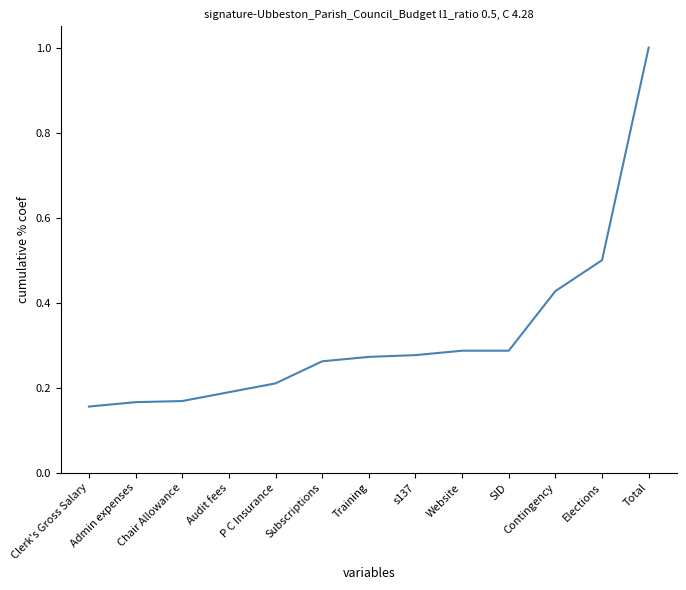

The chart shows a value of 0.4 at Training. True or false?

False